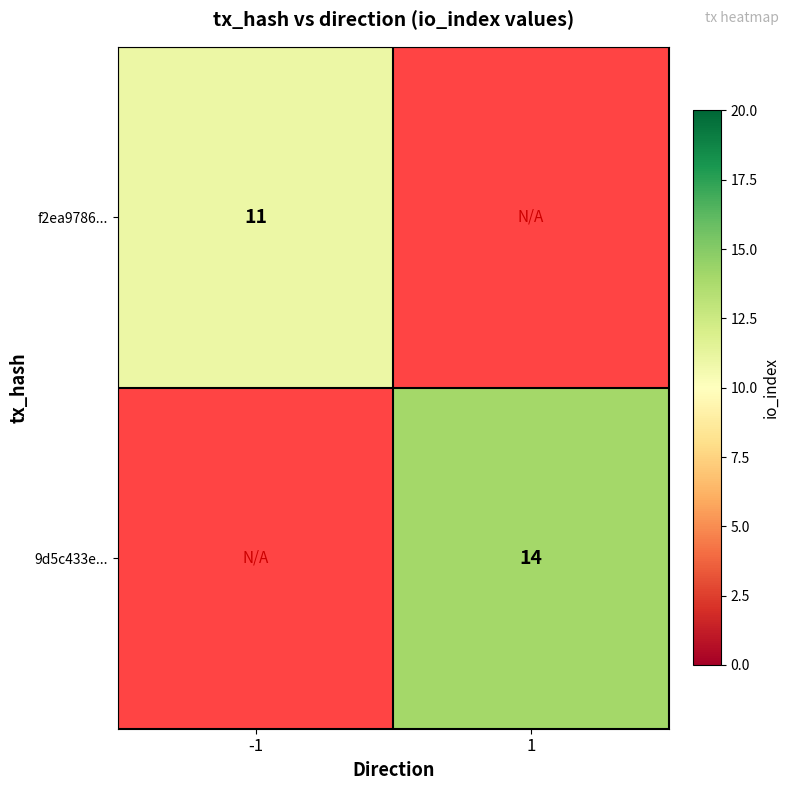

The value of f2ea9786... at -1 is 11. True or false?

True